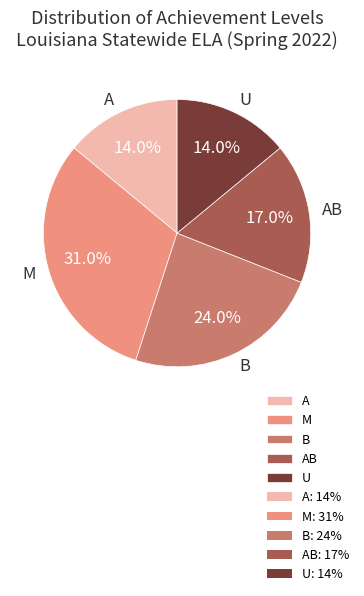

How many segments does this pie chart have?

5